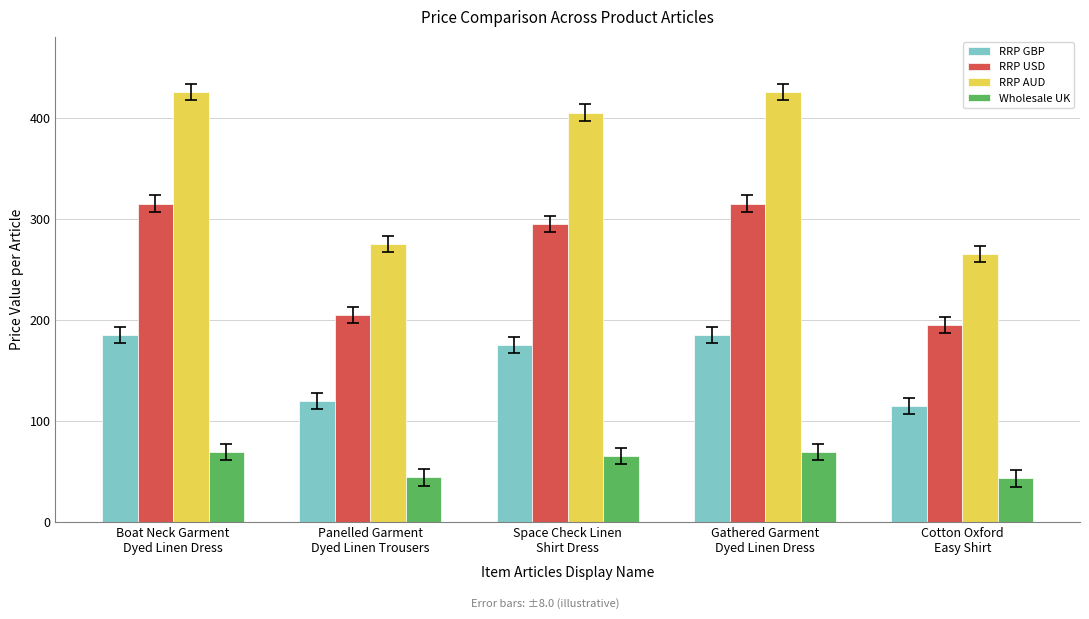

At how many categories does at least one series exceed 393?

3